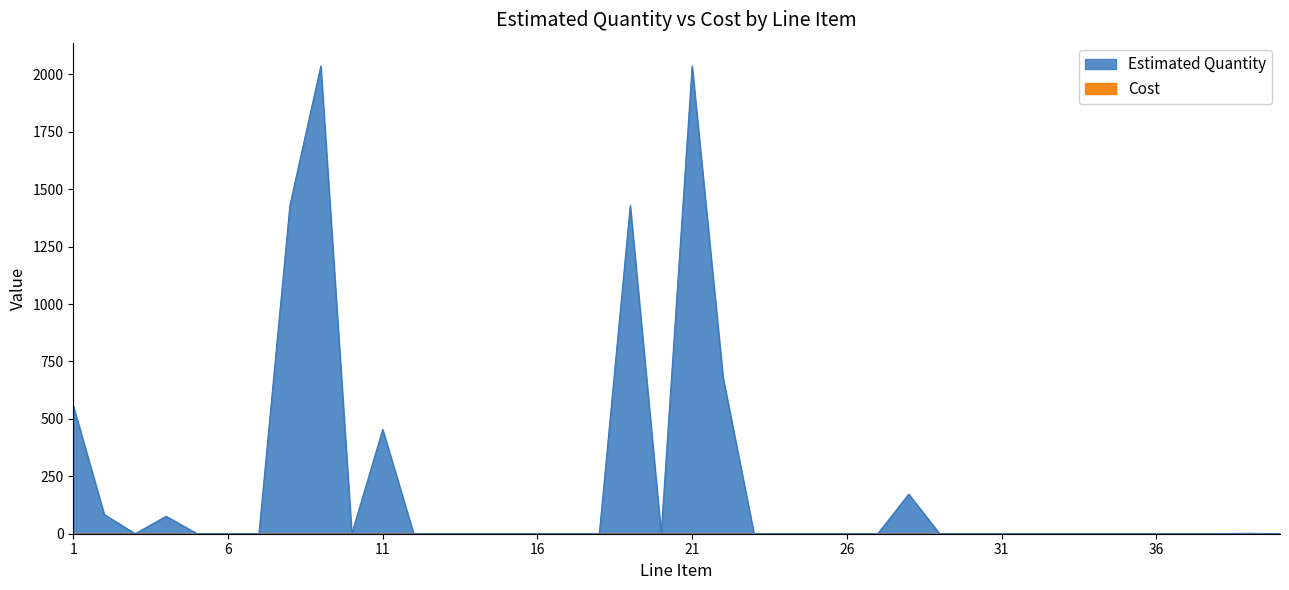

At which category does the chart reach its minimum across all series?

3